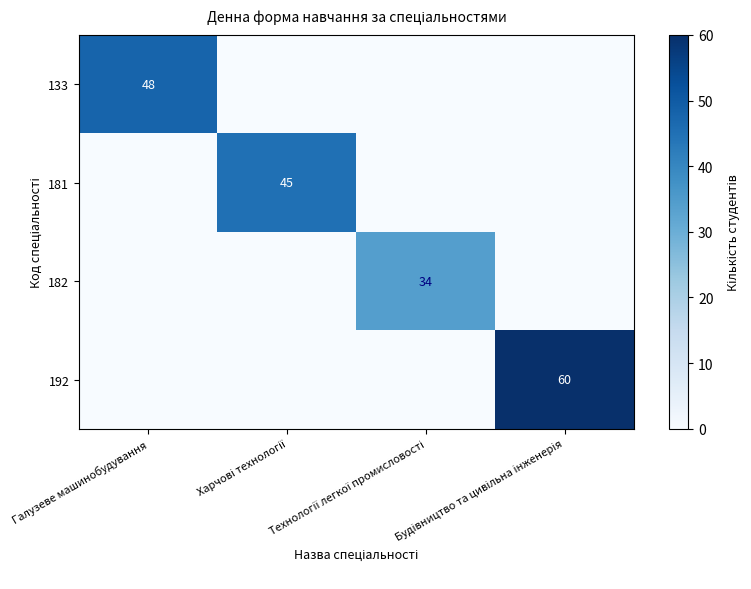

Count the 192 values in the range 0 to 60.

4